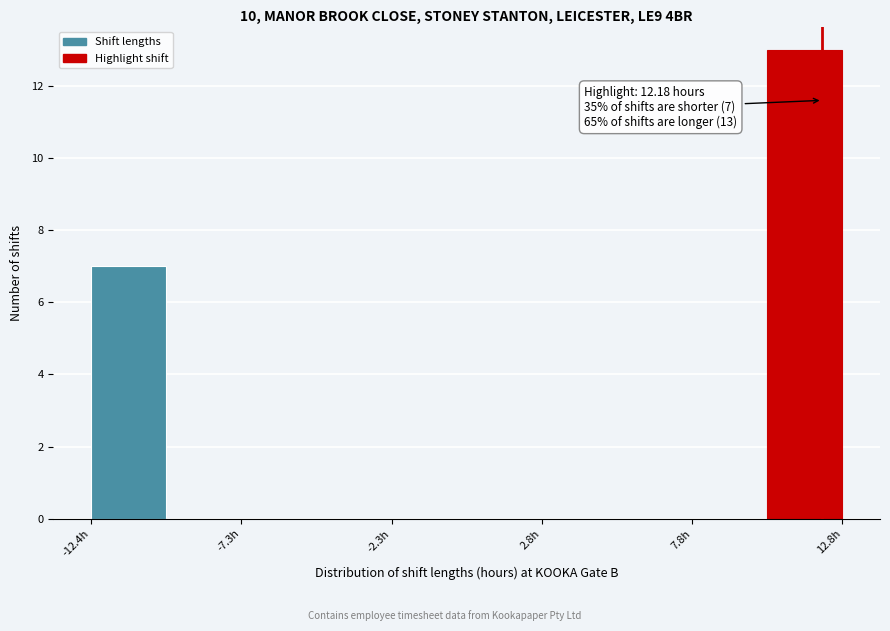

Read against the x-axis, roughly where is the centre of the tallest bar?

12